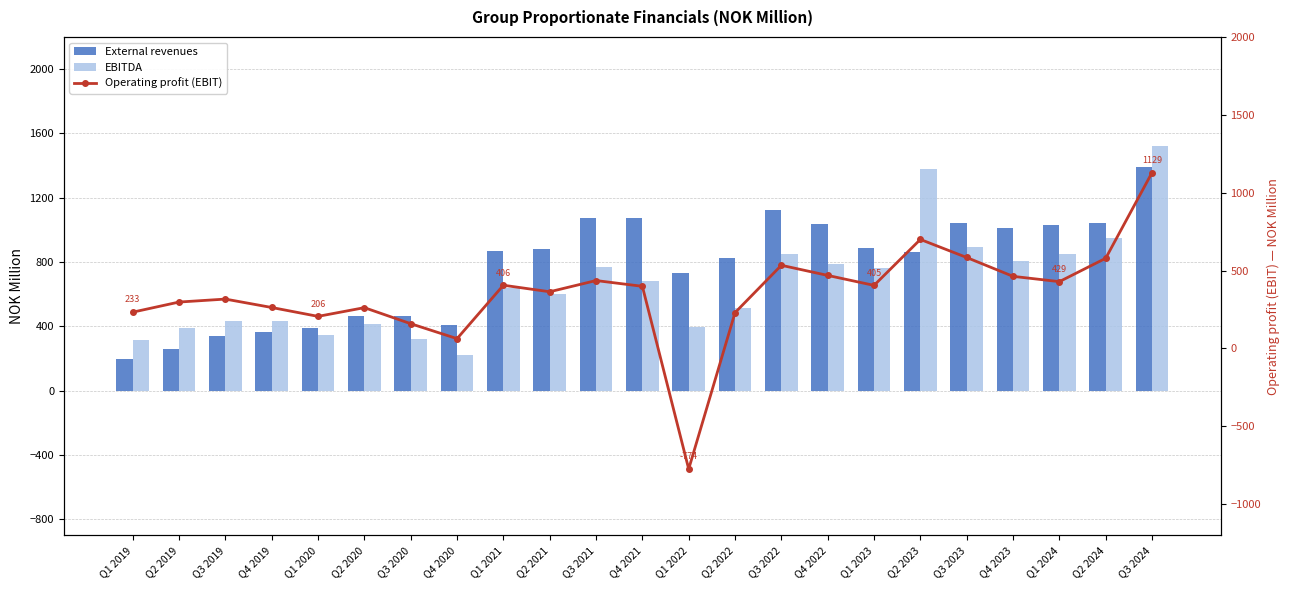

What is the average value of the Operating profit (EBIT) series?

355